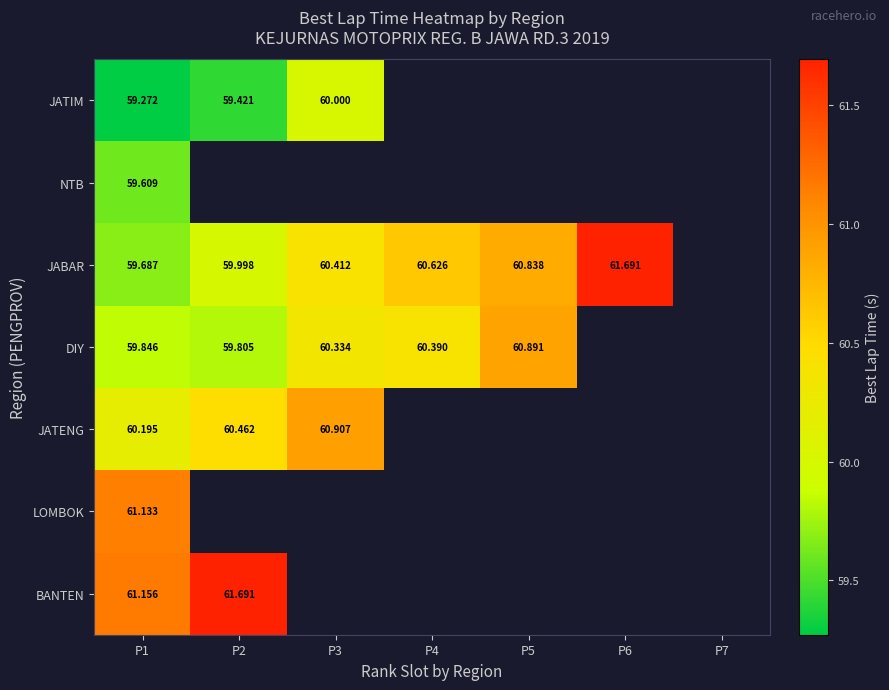

Is the value of BANTEN at P2 greater than the value of JATIM at P6?

No